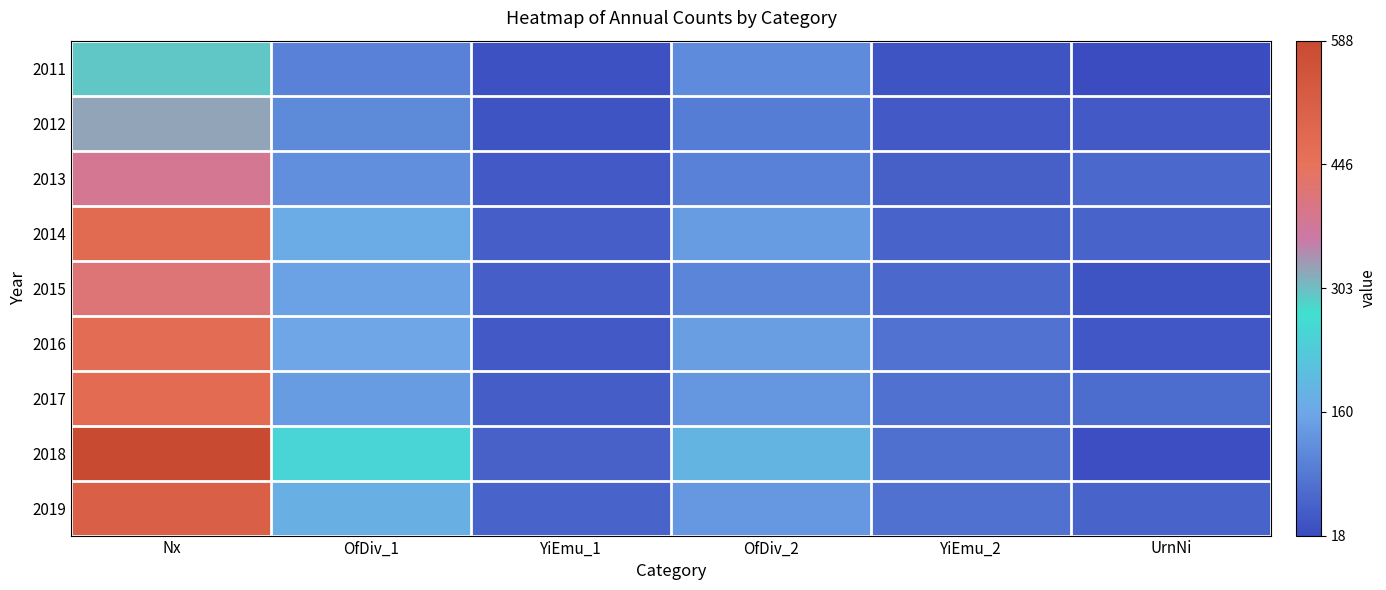

Which series has the largest range (max minus min)?

2018